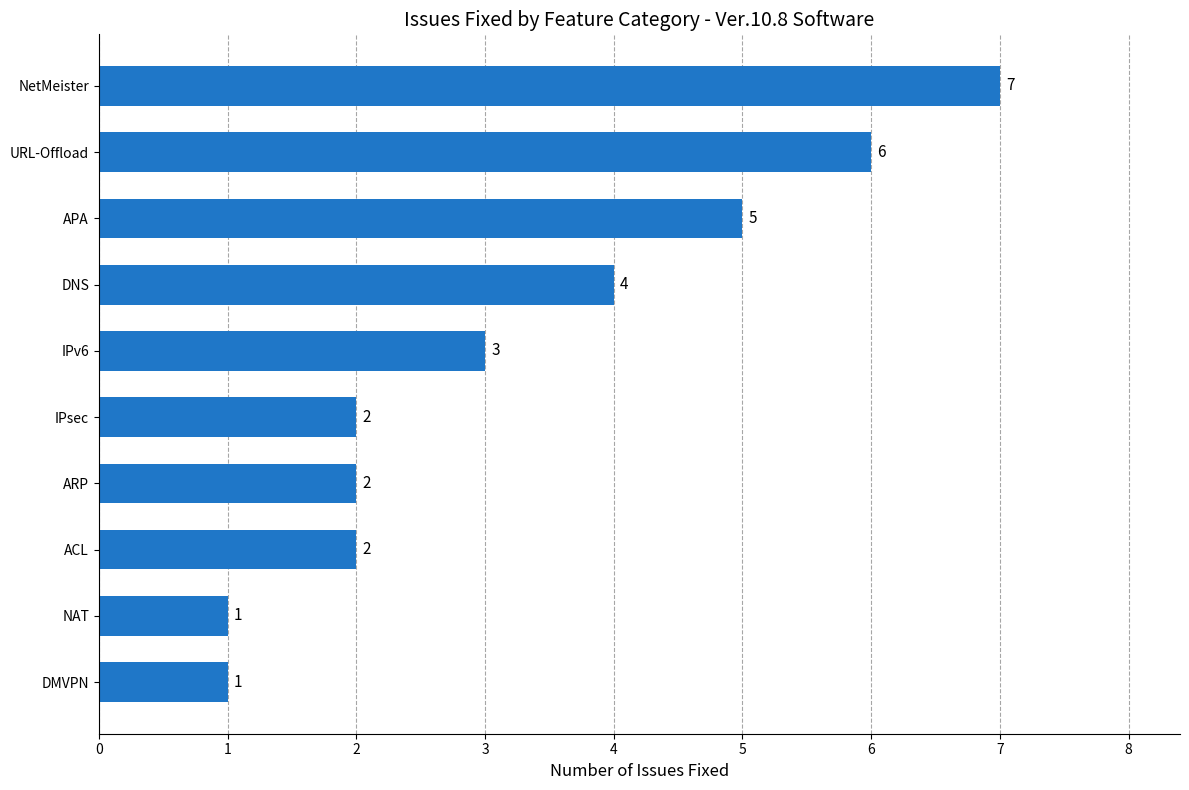

Which category has the highest value across all series?

NetMeister